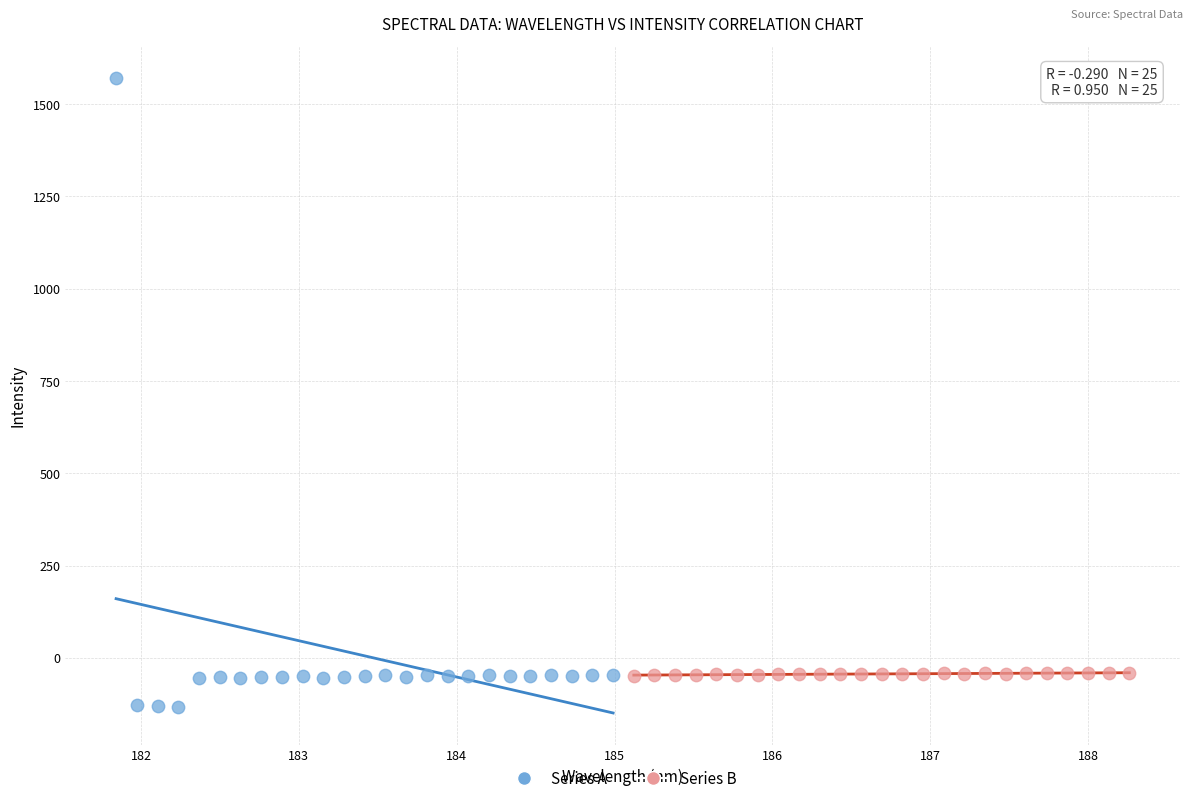

Which series contains the lowest Y value?

Series A